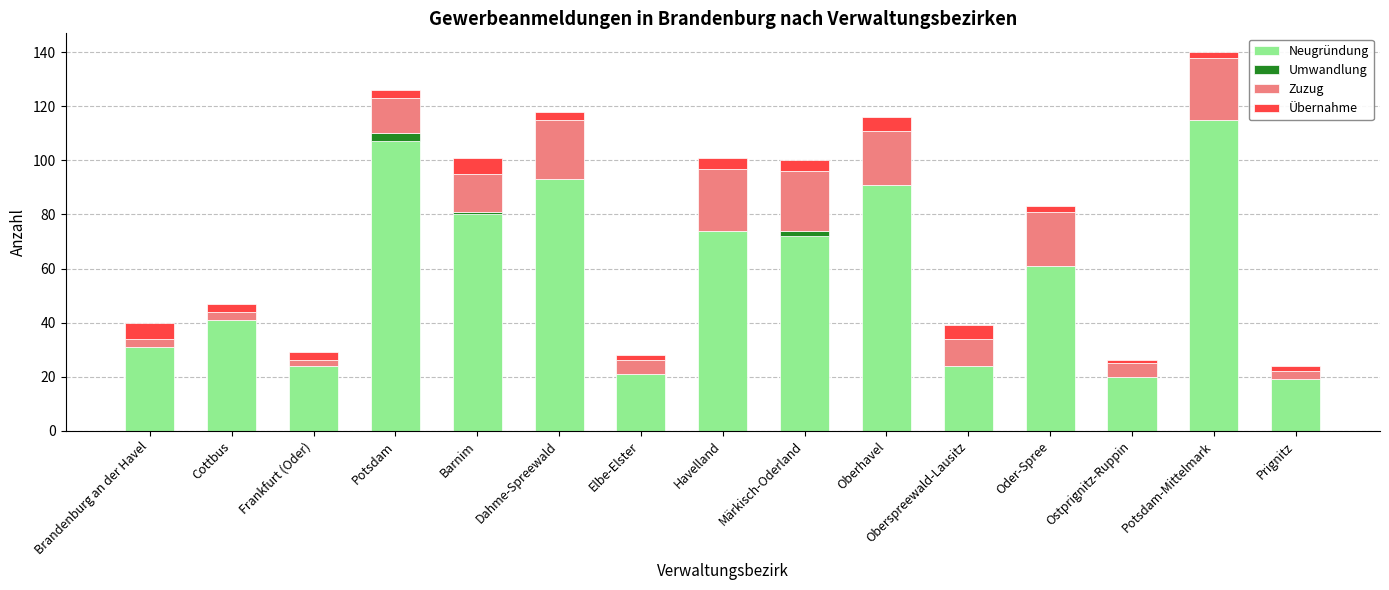

The Neugründung series shows 72 at Märkisch-Oderland. True or false?

True